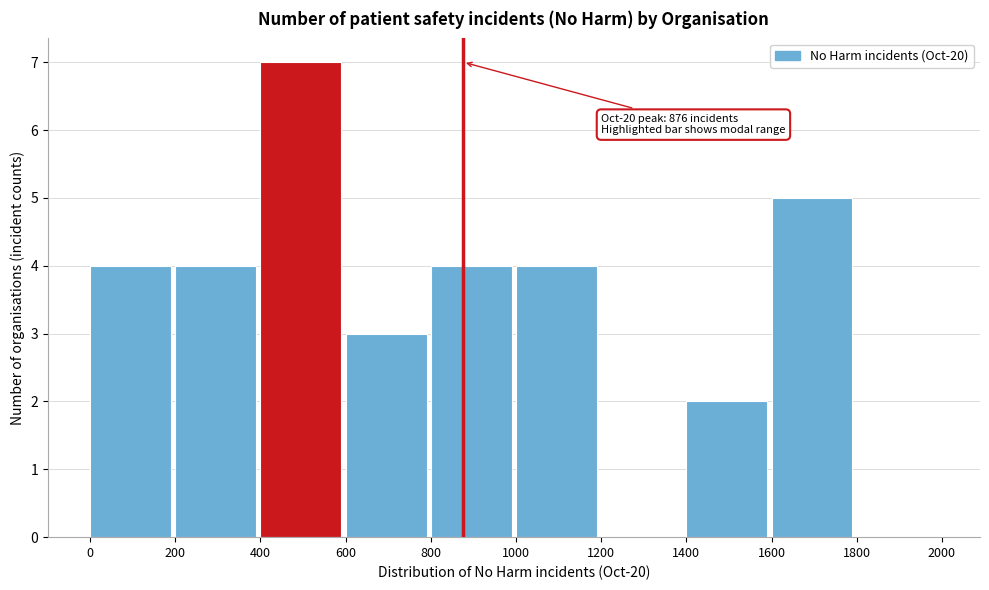

Over which range of the x-axis is the bar tallest?

400 to 600